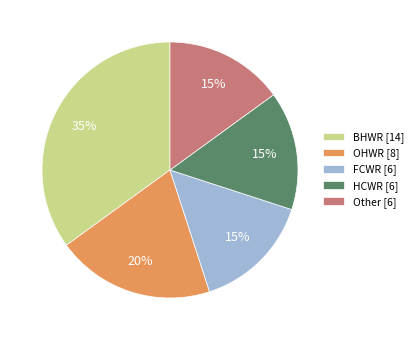

To the nearest percent, what is the combined percentage of BHWR and OHWR?

55%